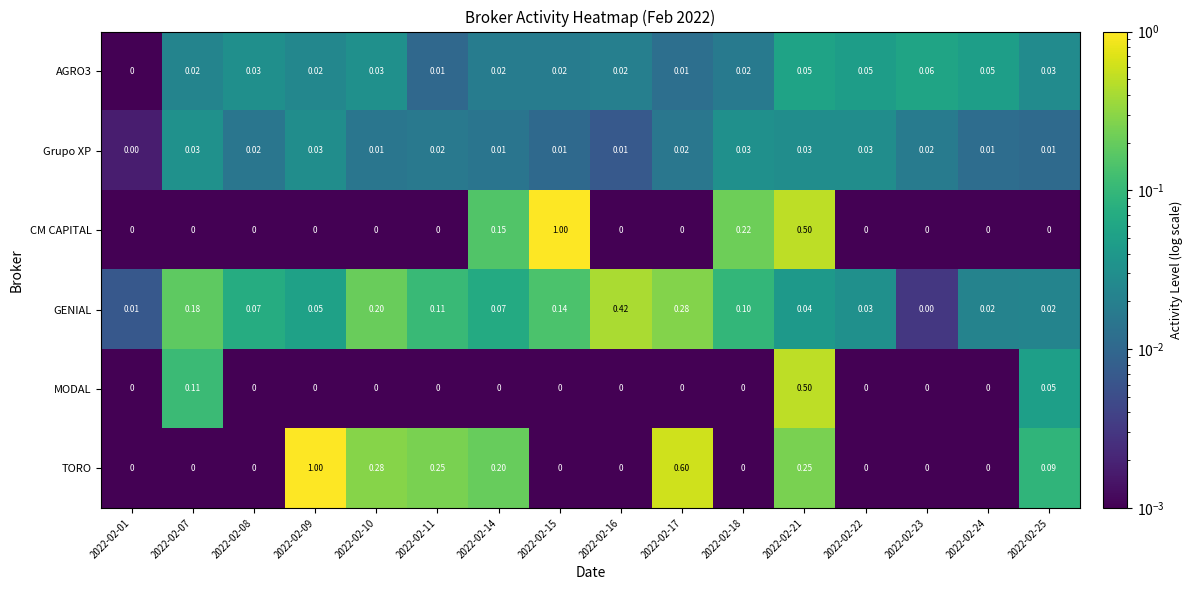

Which series changed the most between 2022-02-11 and 2022-02-16?

GENIAL